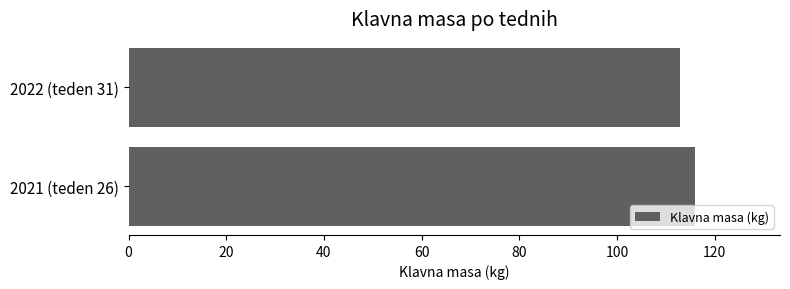

The value at 2021 (teden 26) is 197. True or false?

False